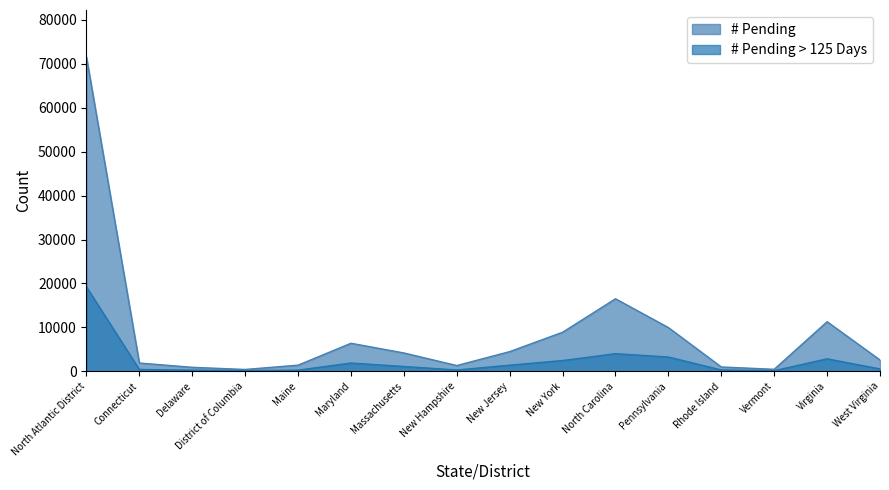

What is the highest value of the # Pending > 125 Days series?

19217